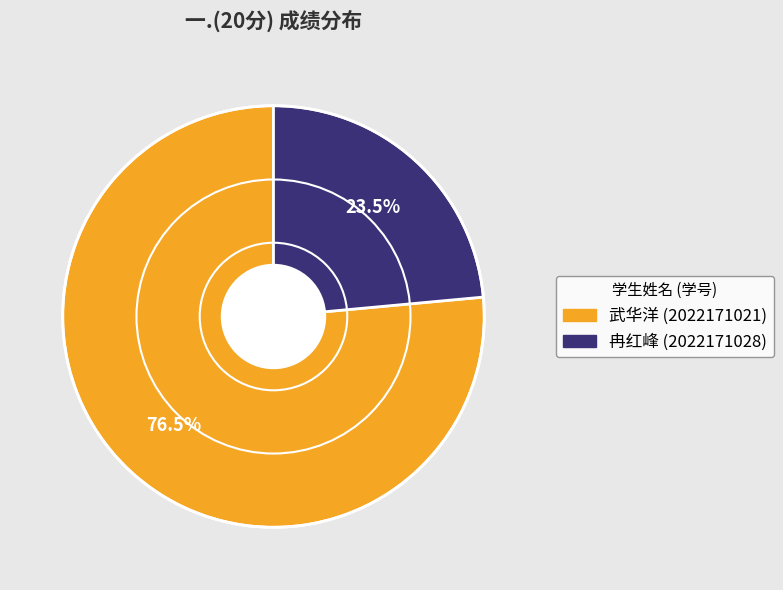

Which category has the biggest portion of the pie?

武华洋